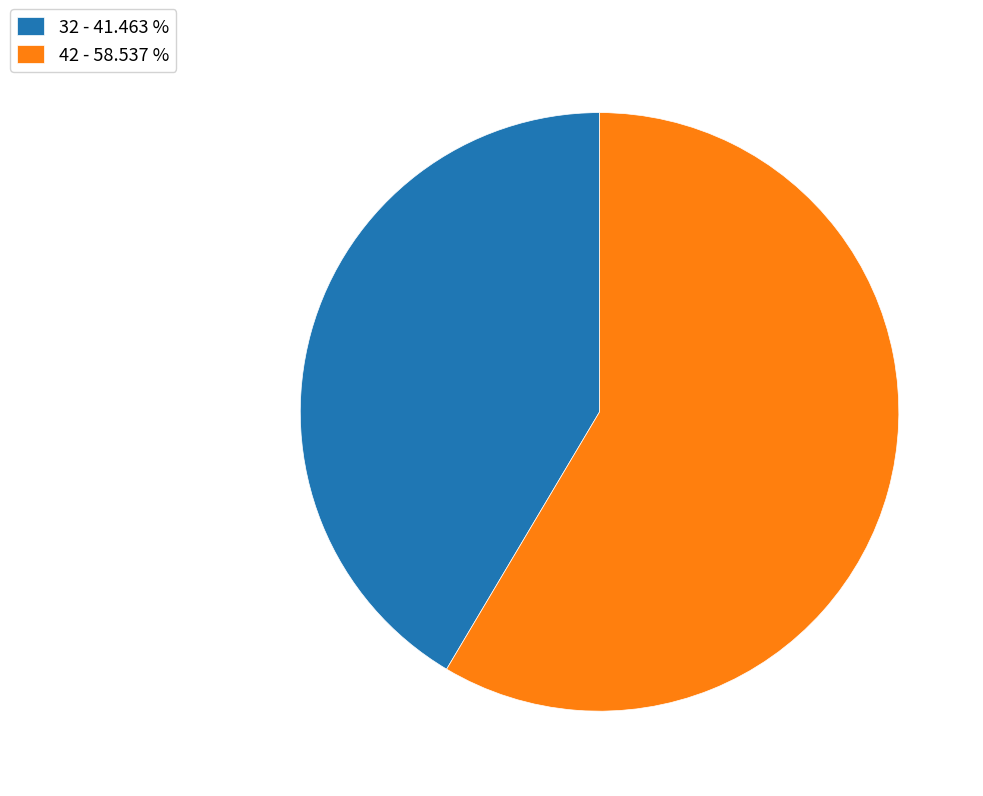

Is the sum of 32 - 41.463 % and 42 - 58.537 % greater than half?

Yes